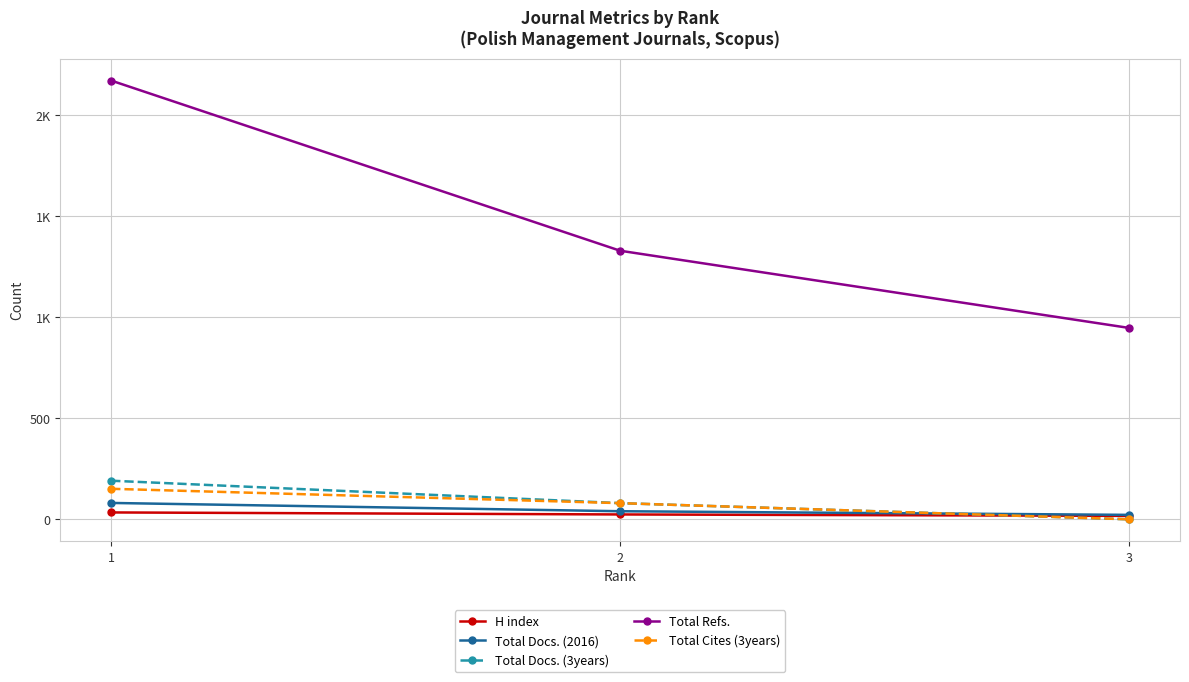

Reading left to right, list all the values displayed in this chart.

H index: 34	24	17
Total Docs. (2016): 81	40	22
Total Docs. (3years): 191	80	0
Total Refs.: 2171	1329	947
Total Cites (3years): 151	80	0